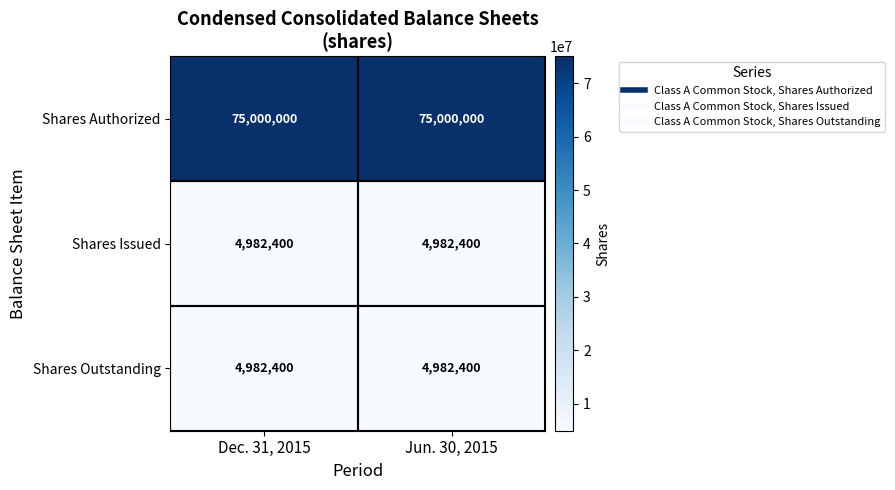

What is the total value across all series at Jun. 30, 2015?

84964800